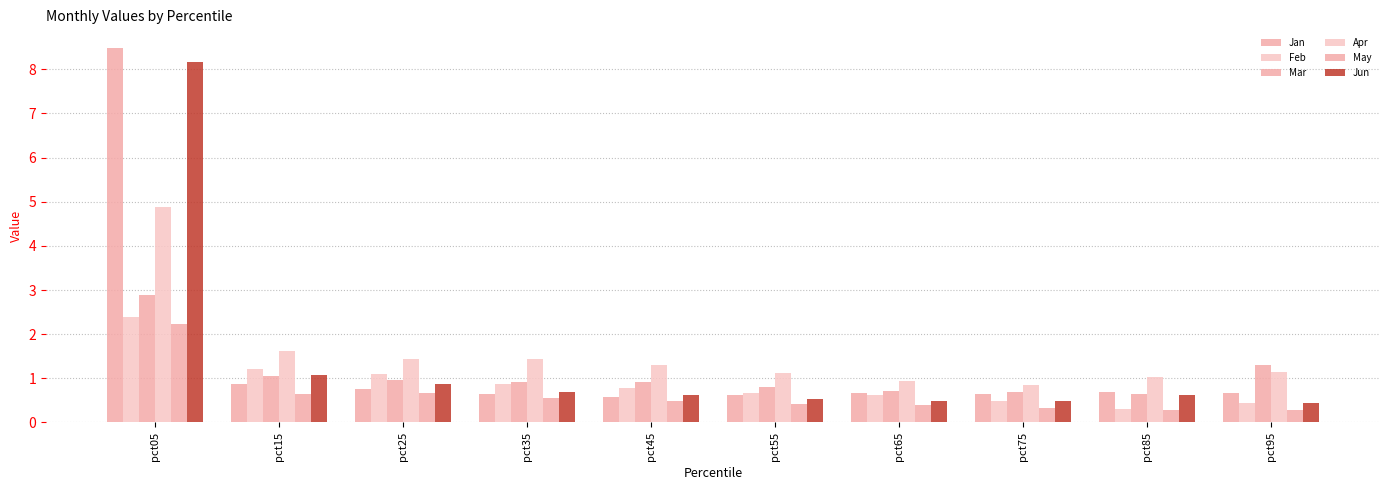

How many bars are there in each group?

6